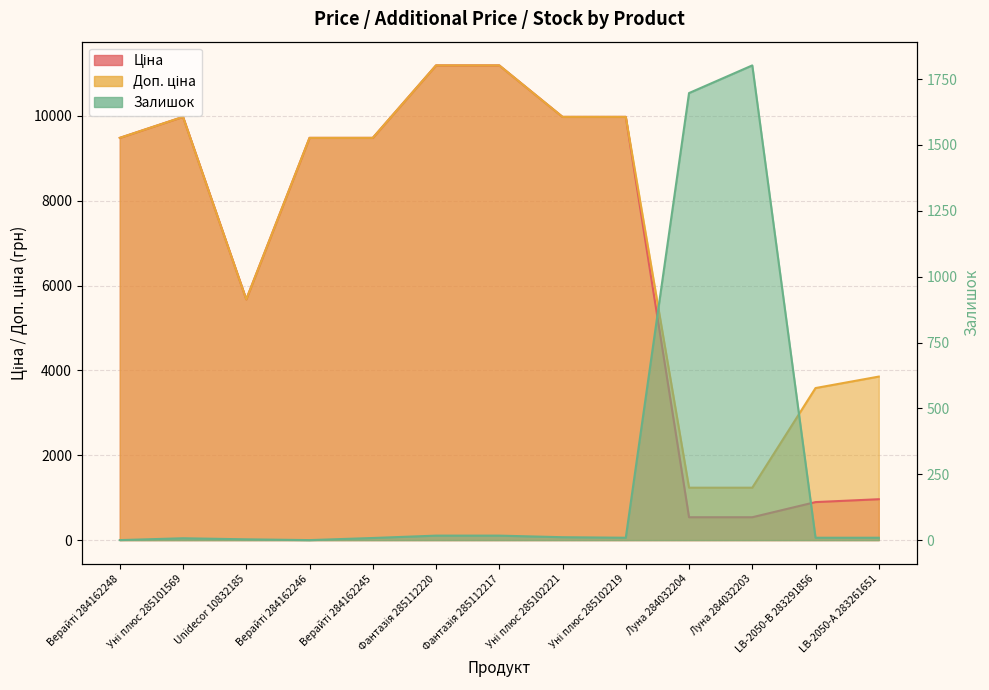

Count the number of data series in this chart.

3